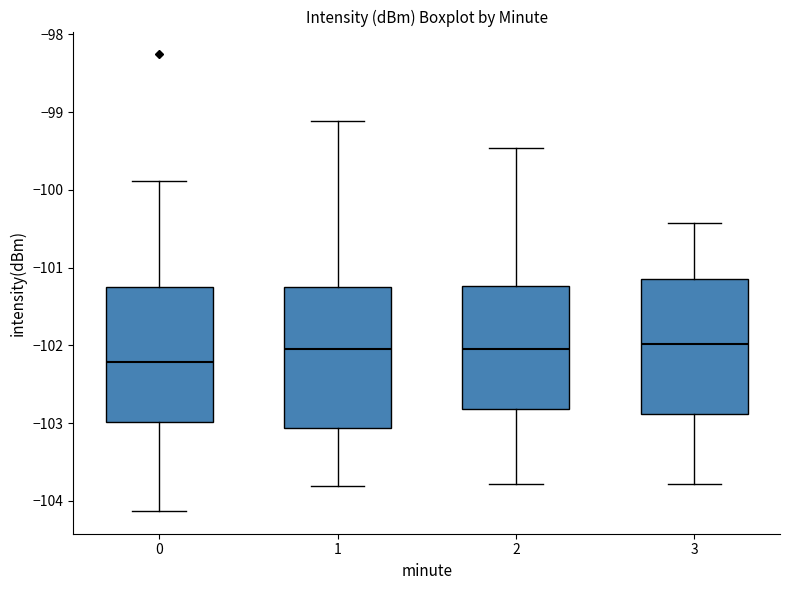

Reading left to right, read every box against the y-axis: the position of its median line, the range the box covers, and the ends of its whiskers. The values are not printed on the chart, so give them approximately, as read against the axis.

0: median -102.2, box -103.0 to -101.3, whiskers -104.1 to -99.9
1: median -102.0, box -103.1 to -101.3, whiskers -103.8 to -99.1
2: median -102.0, box -102.8 to -101.2, whiskers -103.8 to -99.5
3: median -102.0, box -102.9 to -101.2, whiskers -103.8 to -100.4